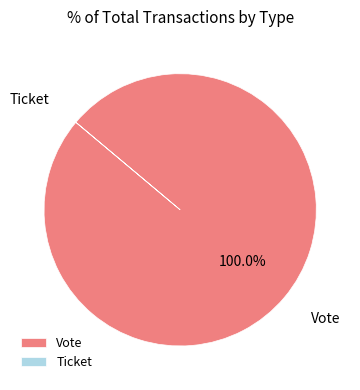

To the nearest percent, what is the difference between the largest and smallest slice percentages?

100%